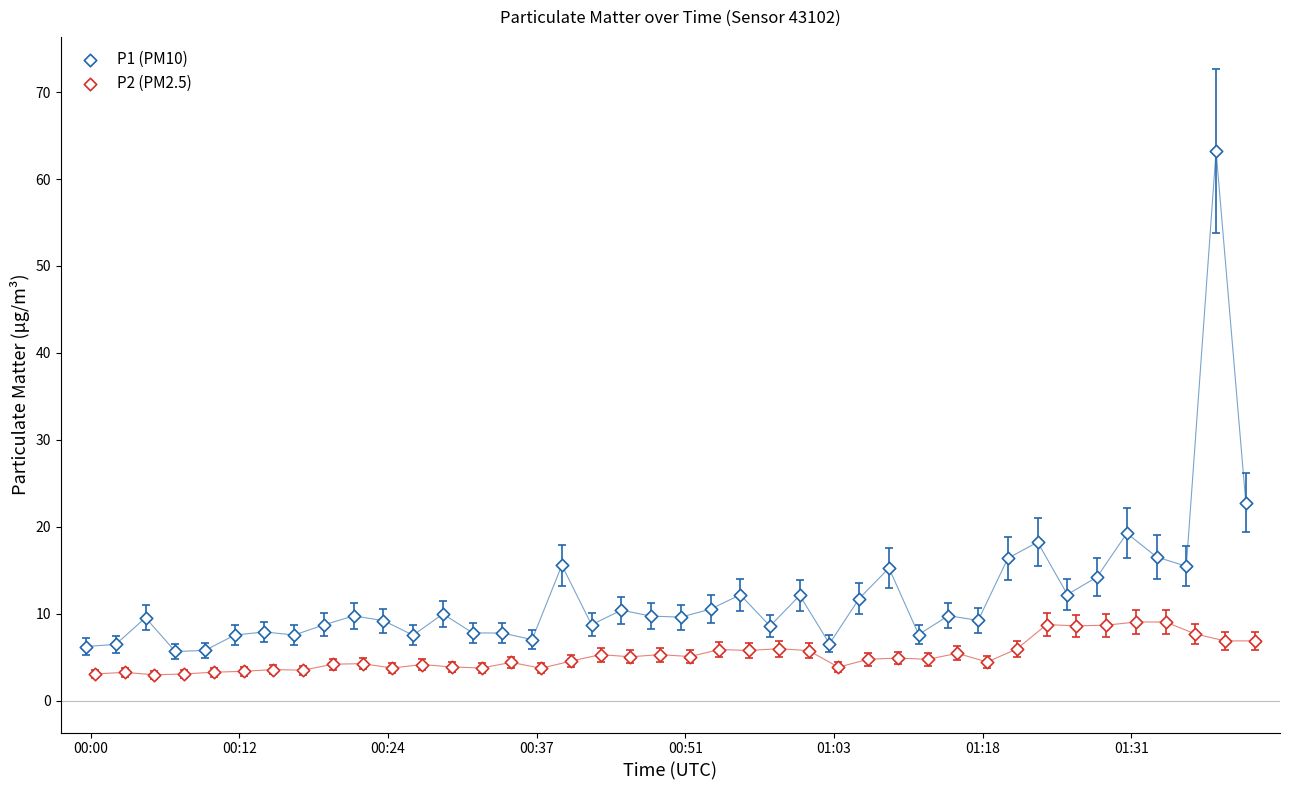

What are all the series names shown in the legend?

P1 (PM10), P2 (PM2.5)